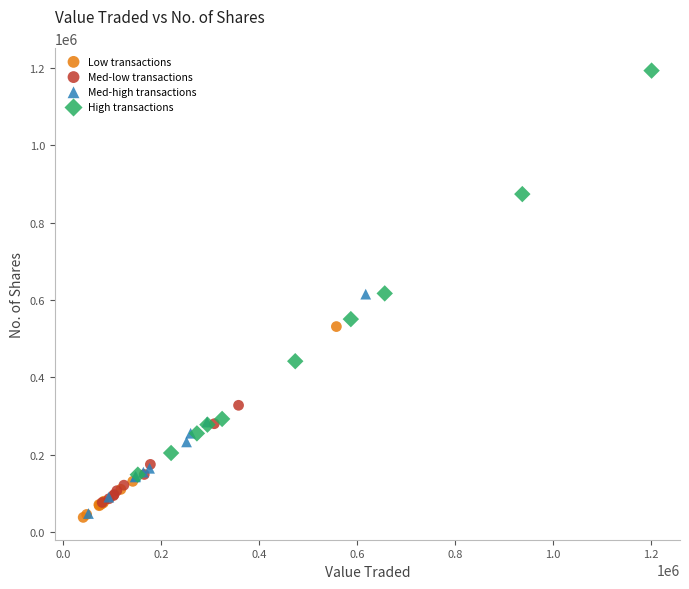

What are all the series names shown in the legend?

Low transactions, Med-low transactions, Med-high transactions, High transactions